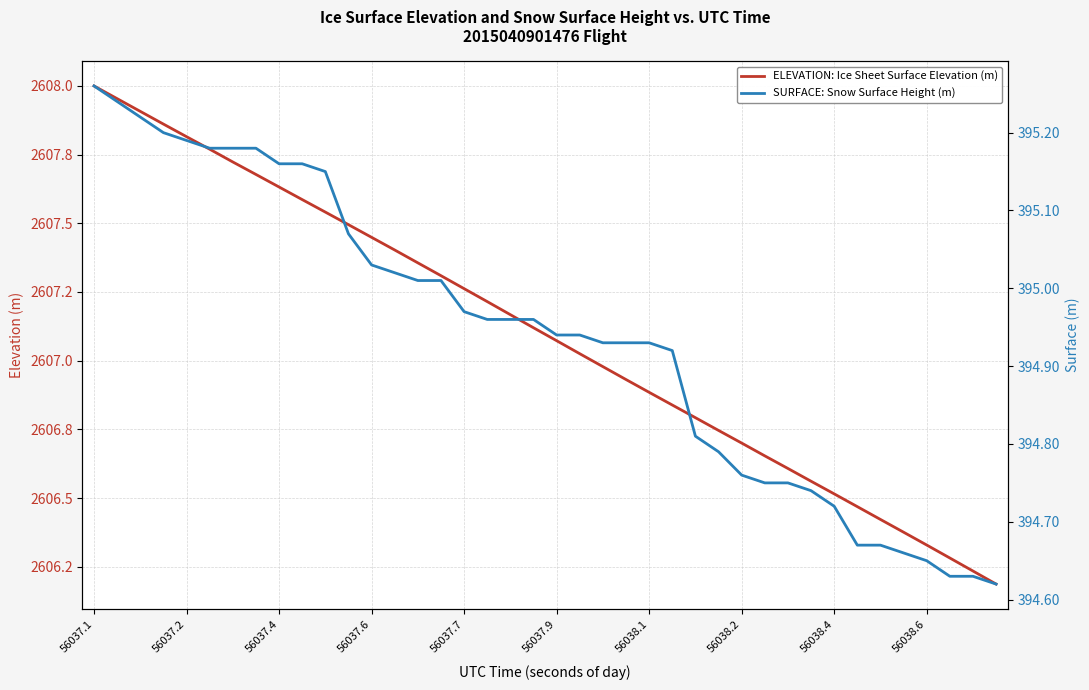

At how many categories does at least one series exceed 2019?

40